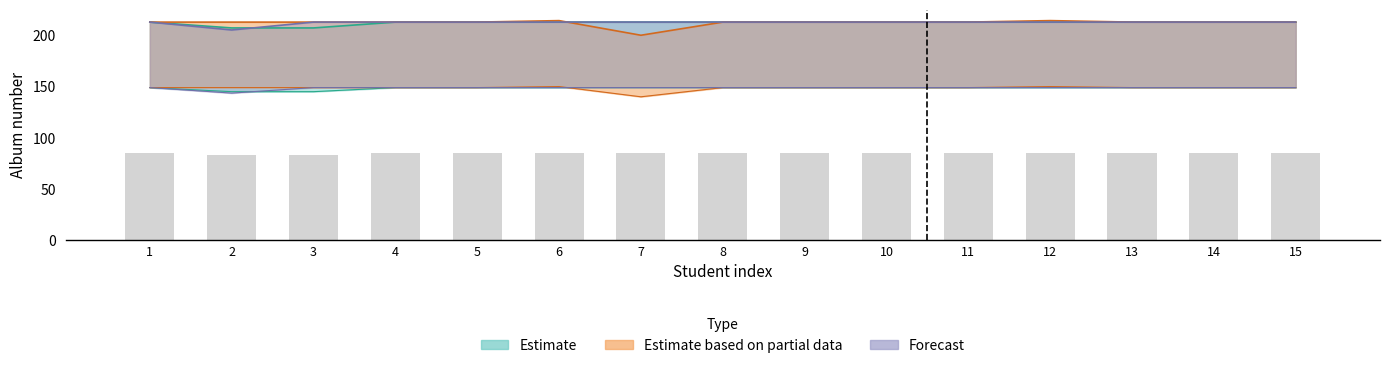

Read the Estimate value at 13.

212.8